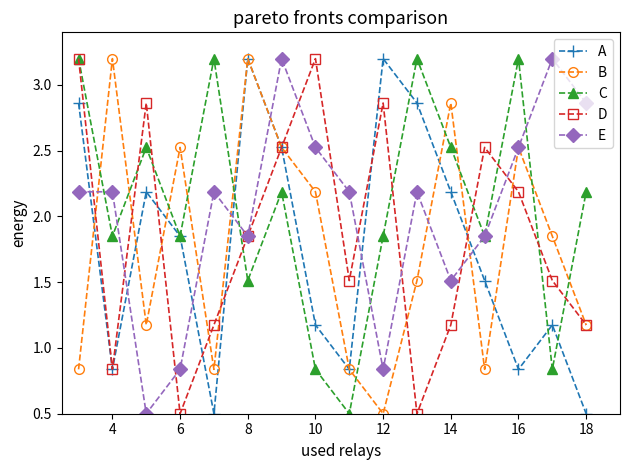

How many values in the C series exceed 2?

8